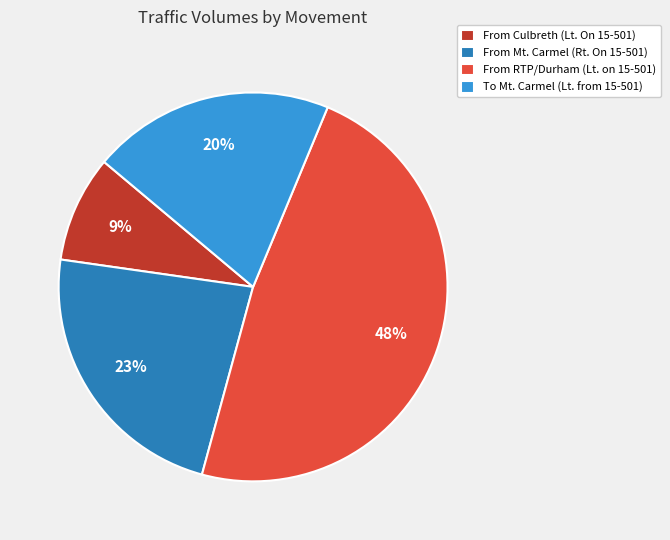

How many slices are in this pie chart?

4